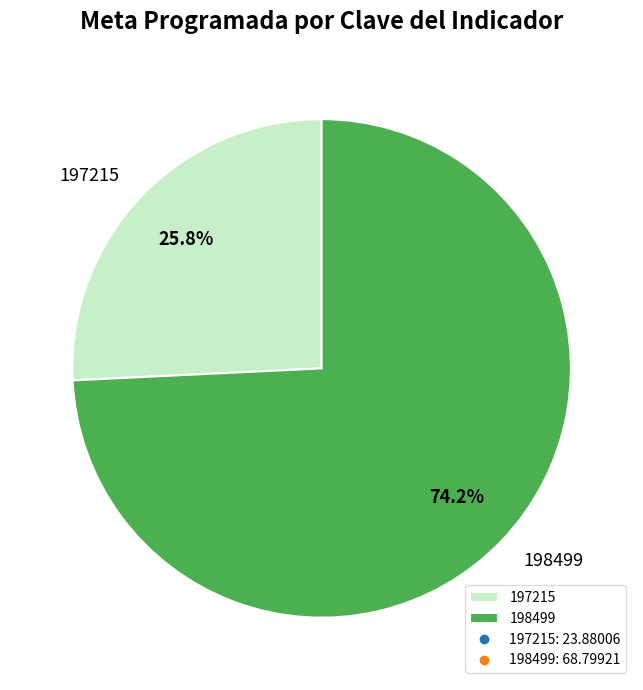

Do 197215 and 198499 together represent more than half of the pie?

Yes